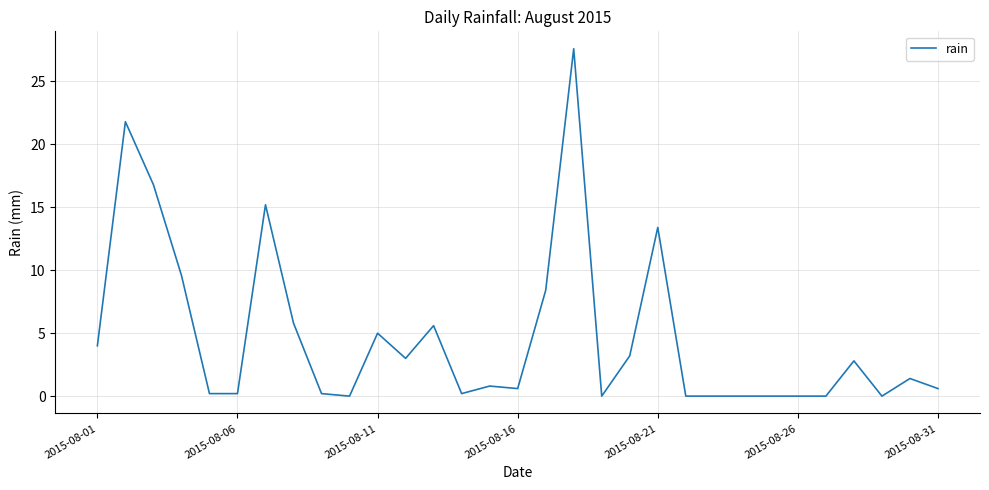

What is the difference between the maximum and minimum values?

27.6